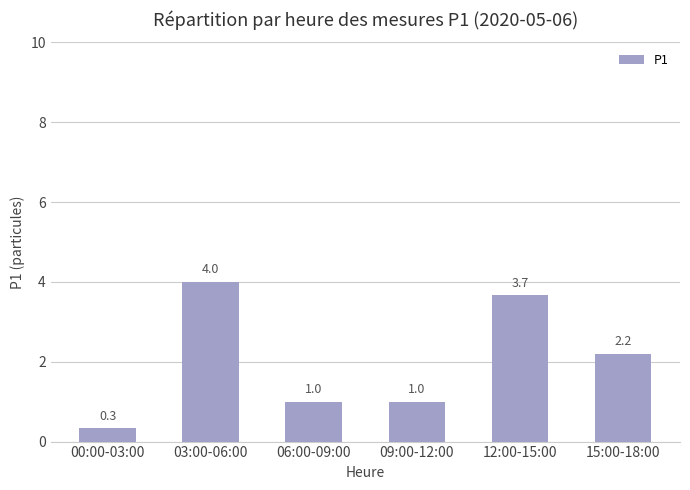

What is the label of the 1st bar from the right?

15:00-18:00